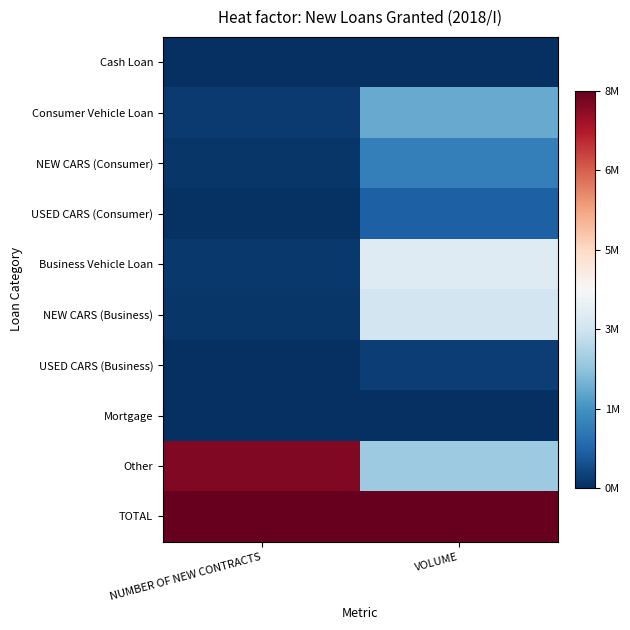

Which series changed the most between NUMBER OF NEW CONTRACTS and VOLUME?

Other